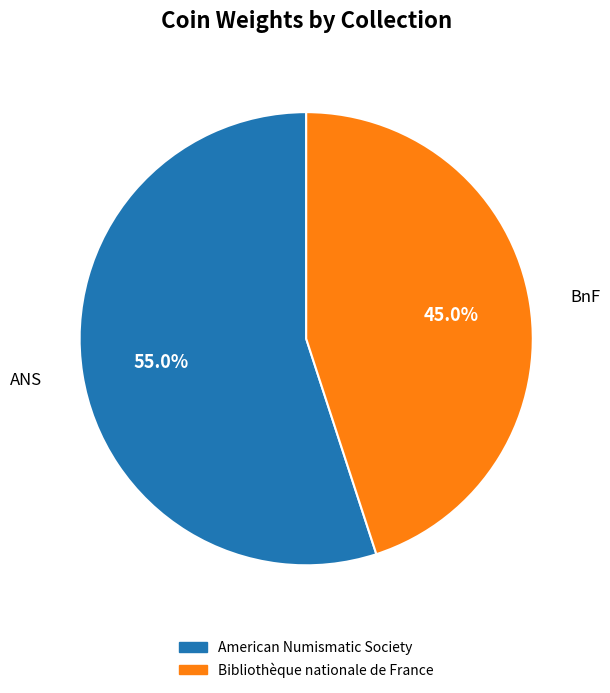

True or false: American Numismatic Society accounts for 46% of the total.

False